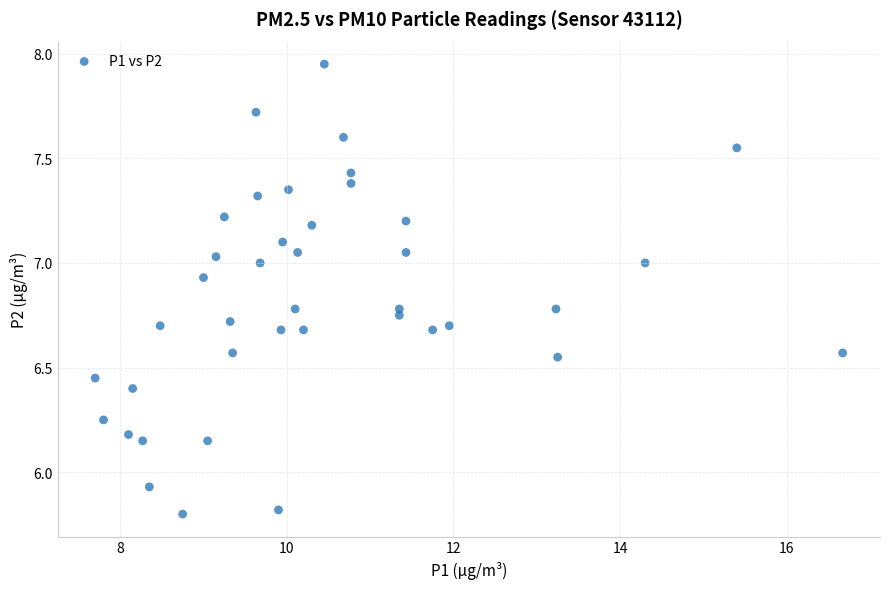

What is the range of X values (max minus min)?

9.0